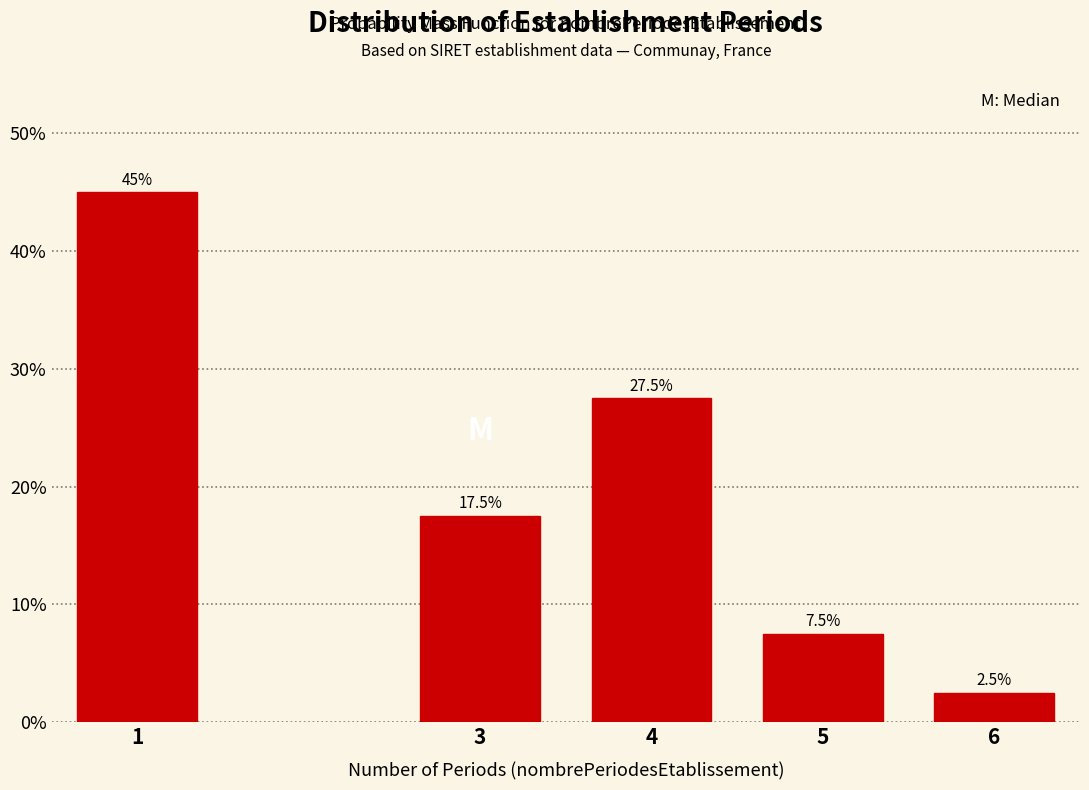

Reading left to right, transcribe all the data shown in this chart.

45.0	17.5	27.5	7.5	2.5